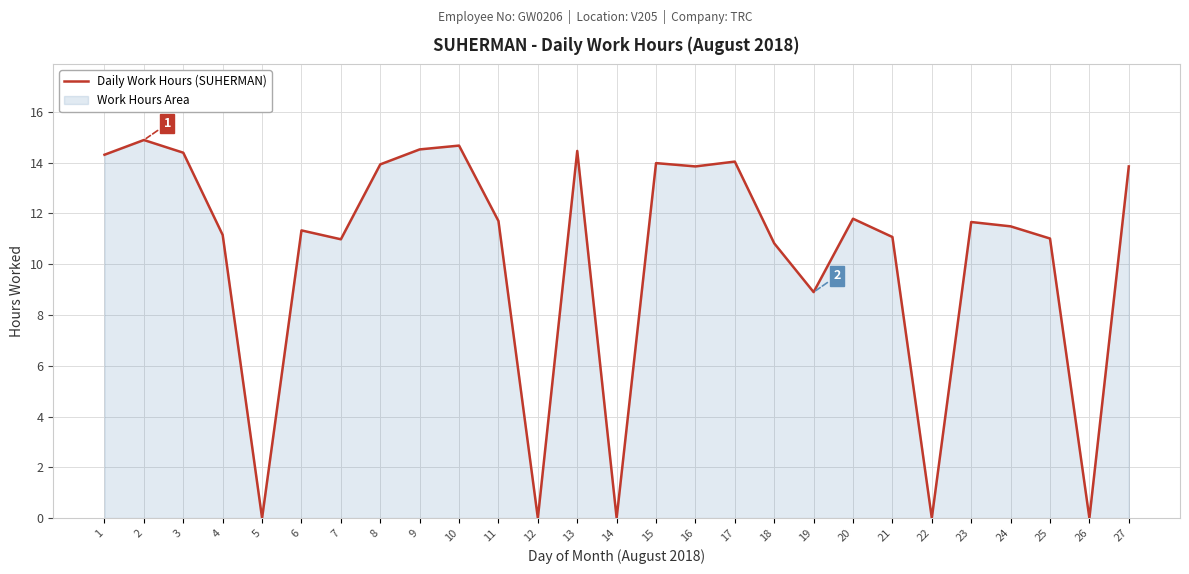

What is the average value?

10.3